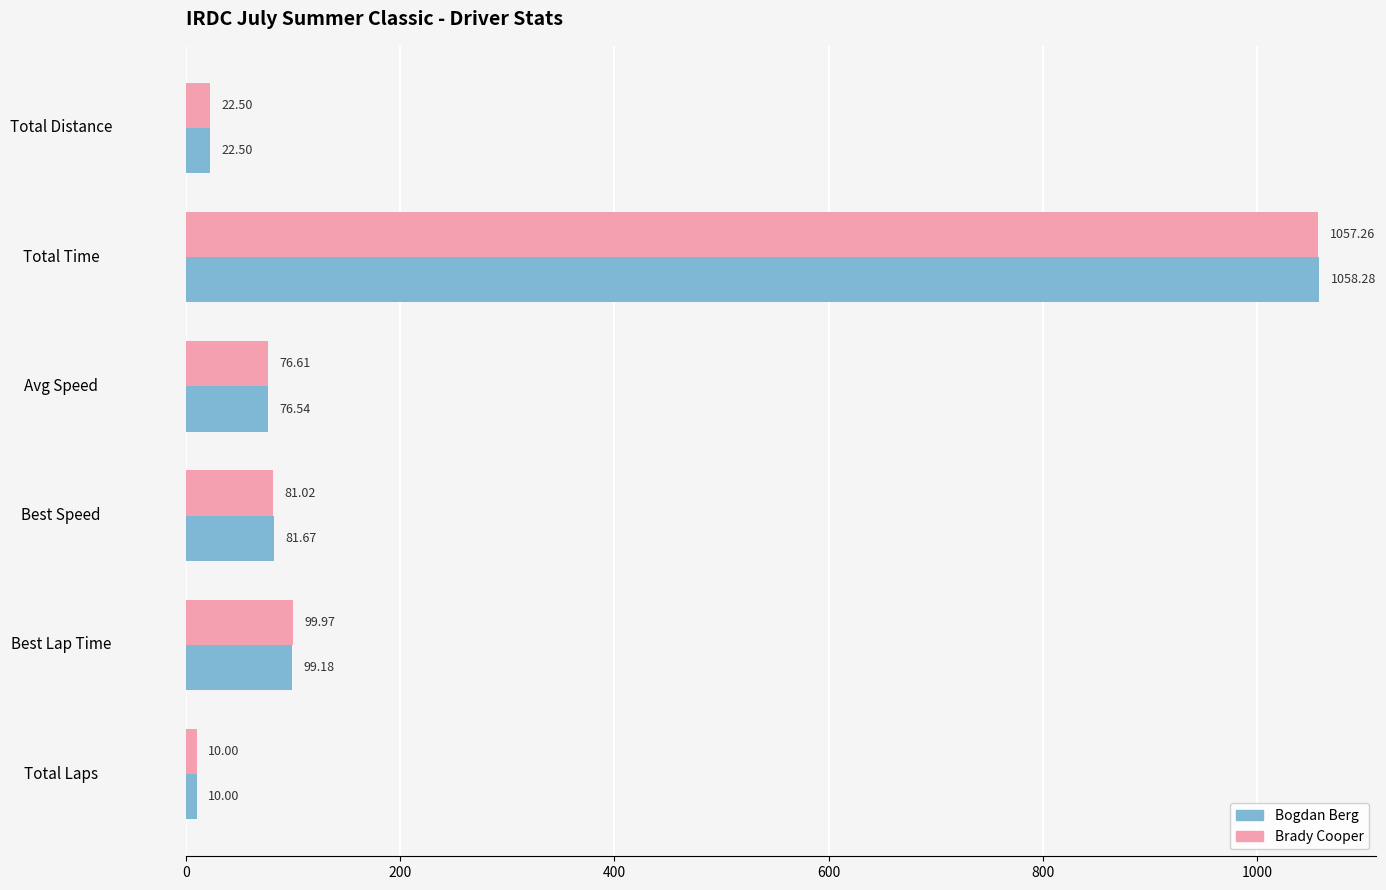

At which label does Bogdan Berg reach its peak?

Total Time